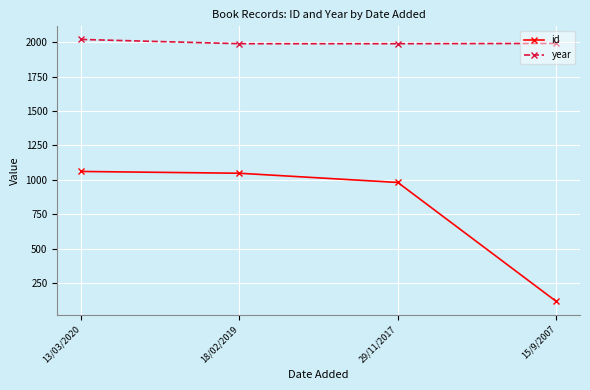

True or false: id has more than 2 interior local peaks.

False